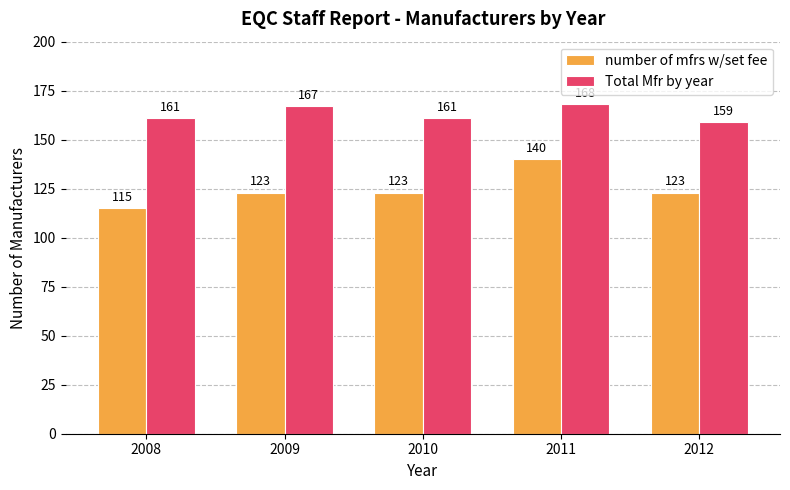

Rank the series by their average value, from highest to lowest.

Total Mfr by year, number of mfrs w/set fee